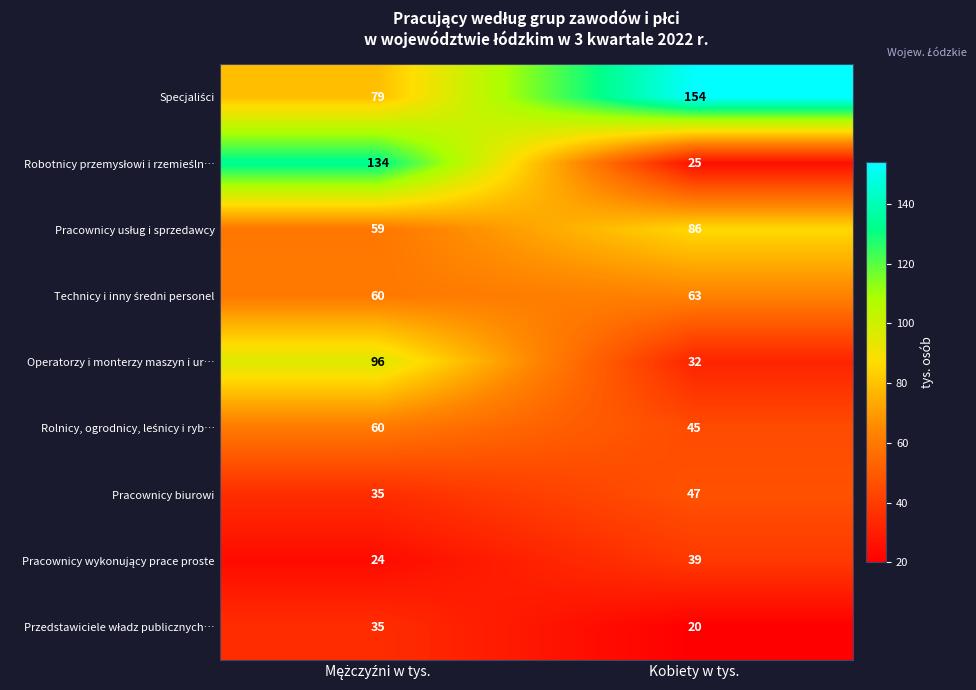

What is the maximum value shown in the chart?

154